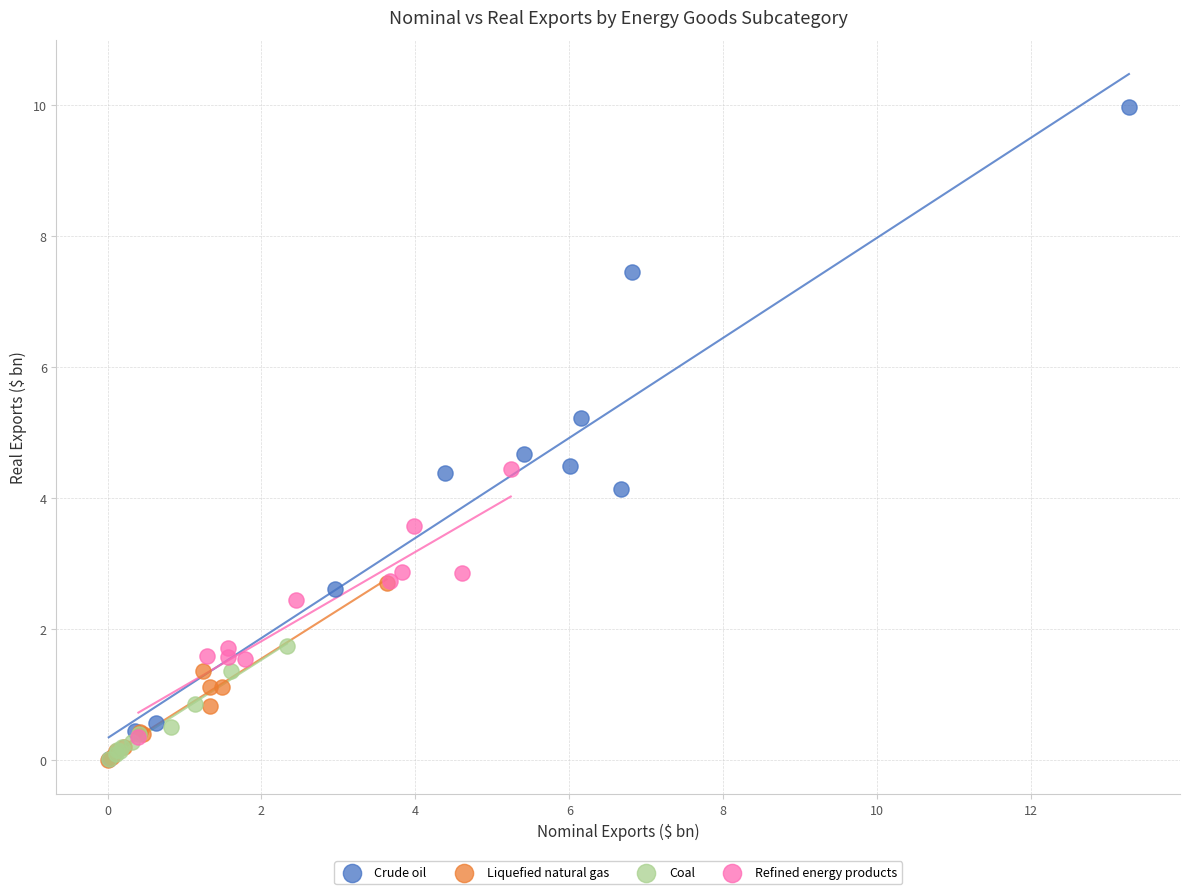

Which series contains the highest Y value?

Crude oil